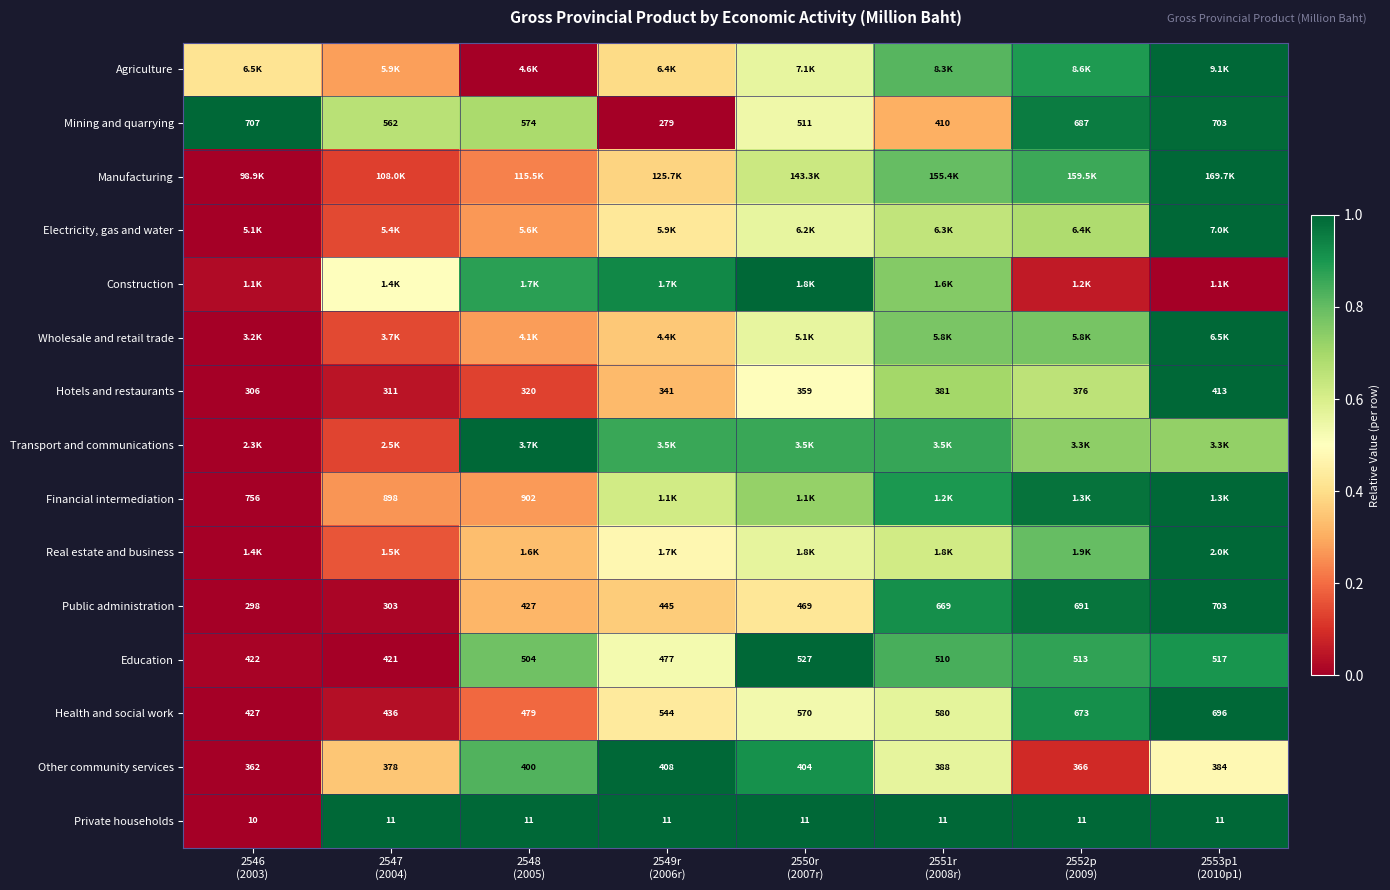

Between 2547
(2004) and 2546
(2003), which is larger?

2546
(2003)